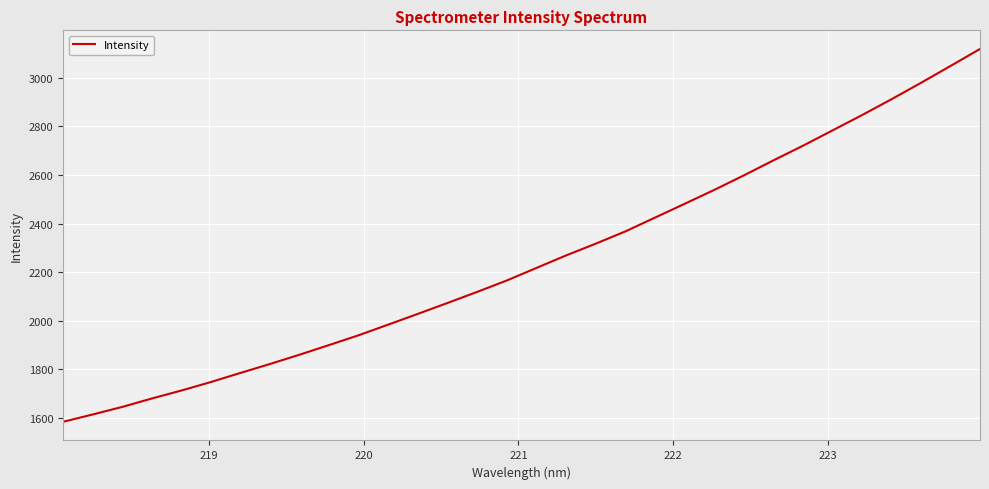

What is the greatest value displayed?

3119.3